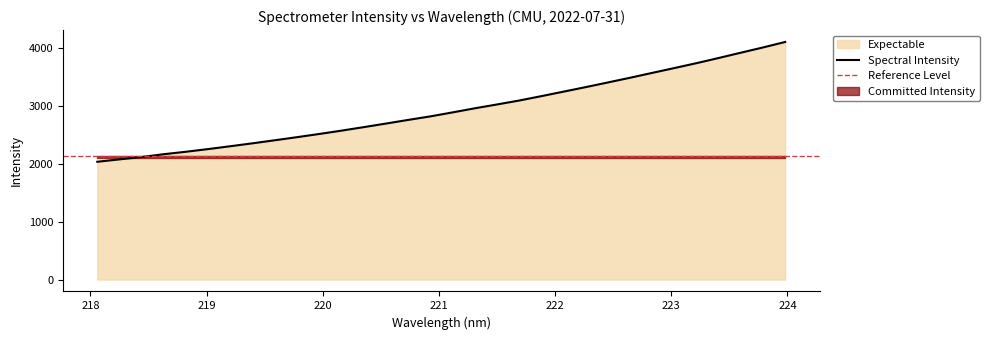

What position from the right is 220.1623?

21